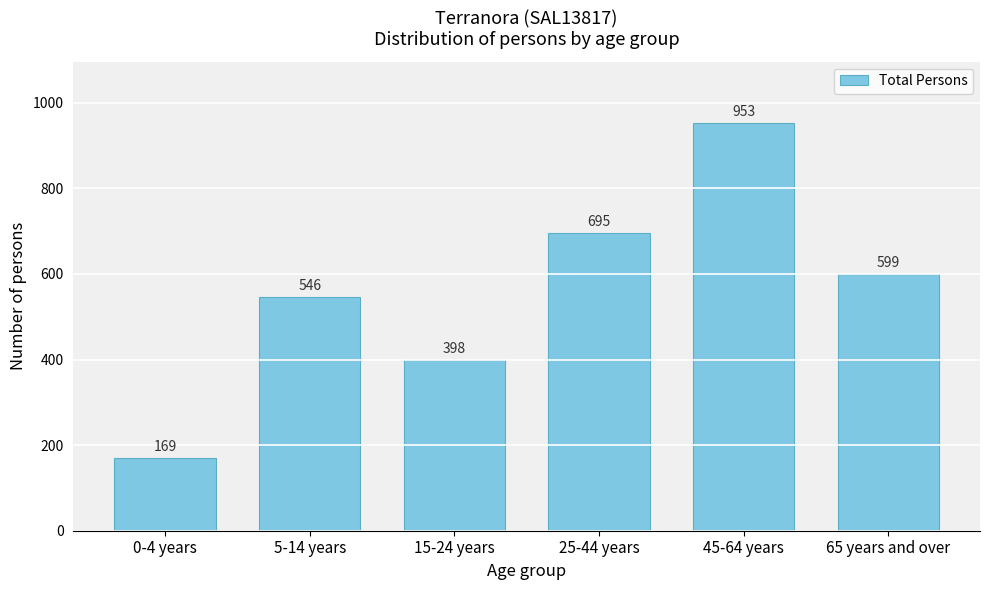

Reading left to right, list all the values displayed in this chart.

169	546	398	695	953	599